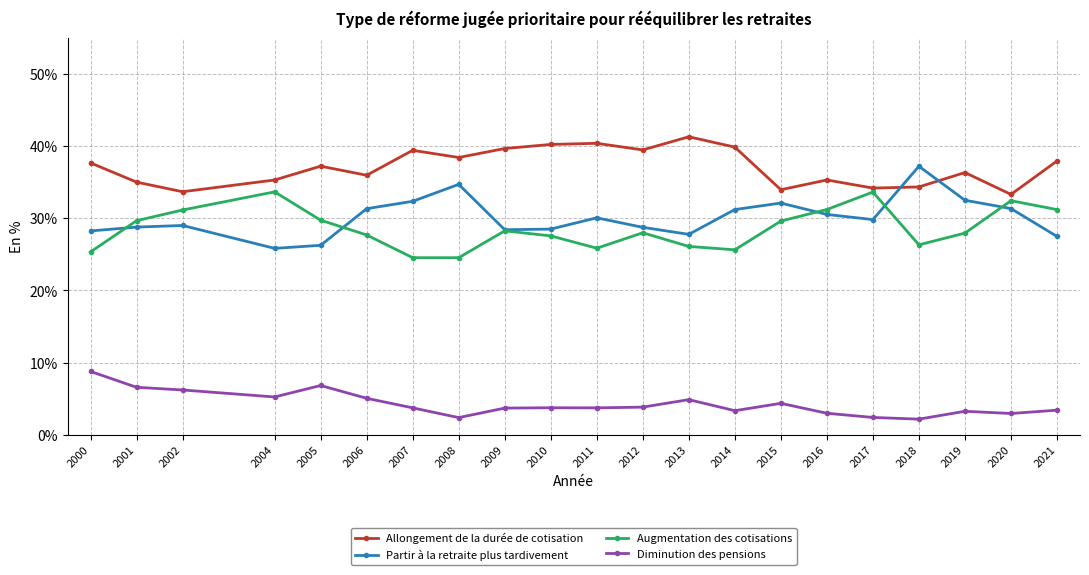

What is the average value of the Augmentation des cotisations series?

28.6